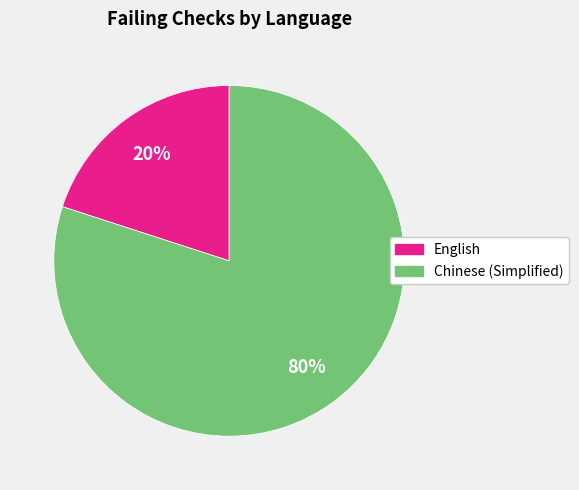

Does any single category account for the majority?

Yes